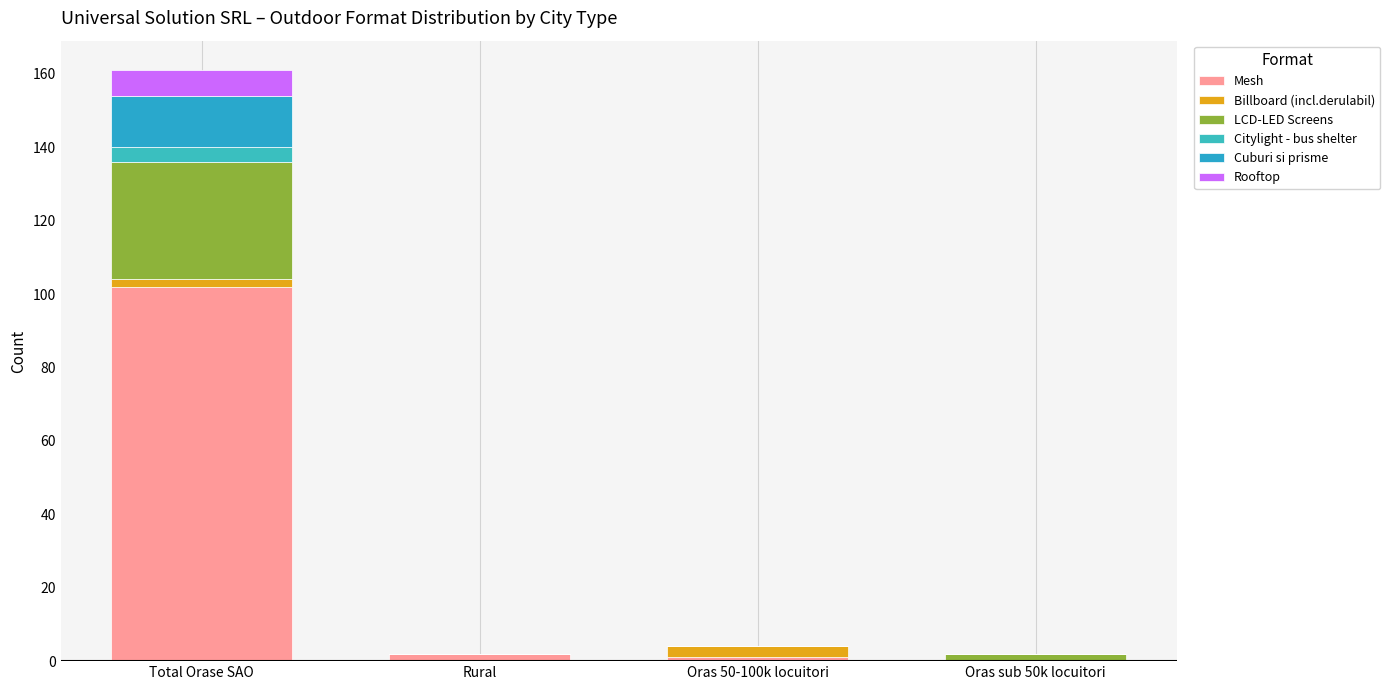

What is the total value across all series at Oras sub 50k locuitori?

2